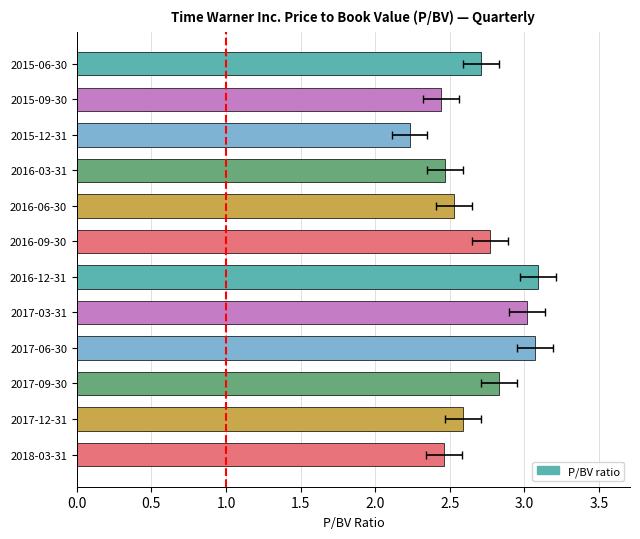

What is the difference between the maximum and minimum values?

0.9